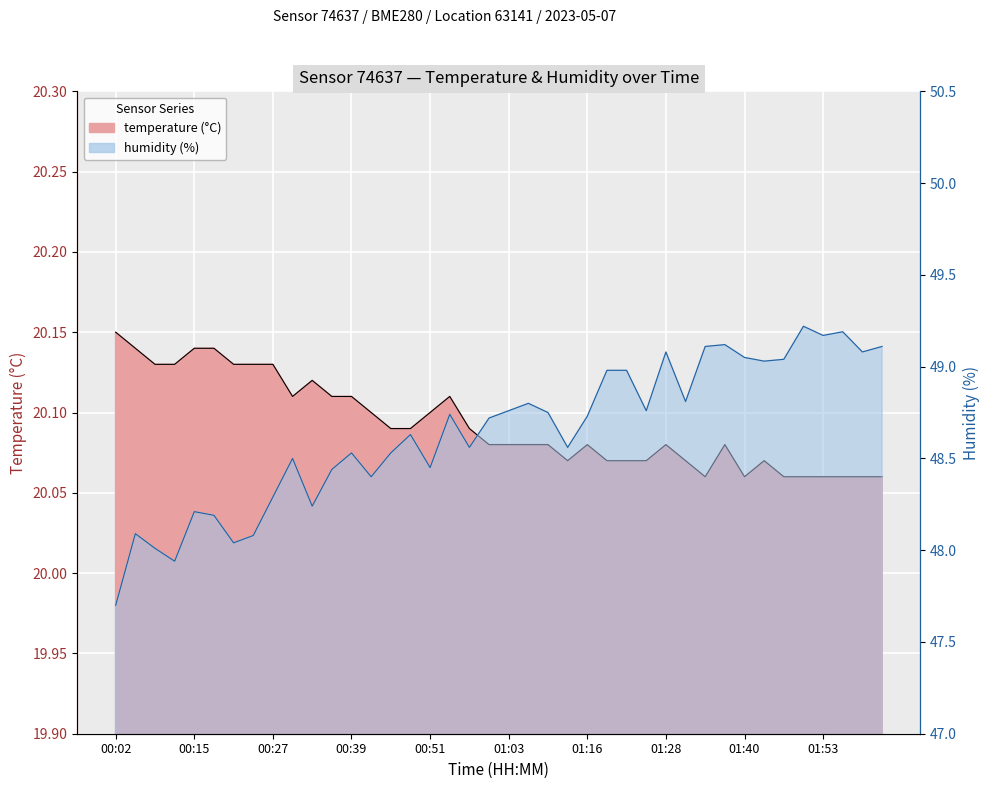

The temperature series shows 36.1 at 01:16. True or false?

False